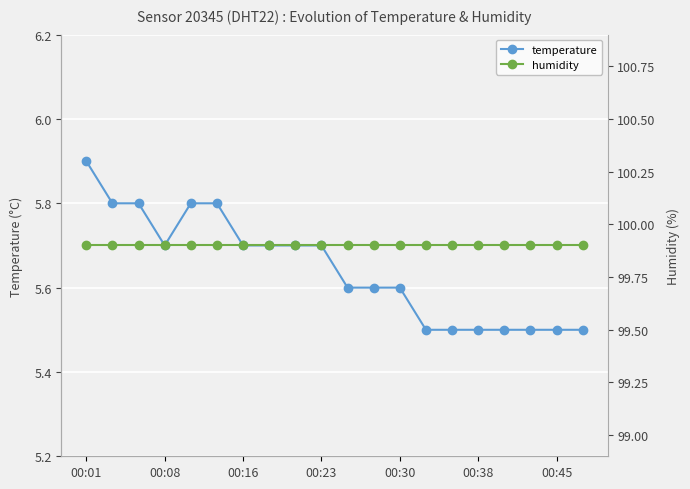

What is the label of the 1st point from the left?

00:01